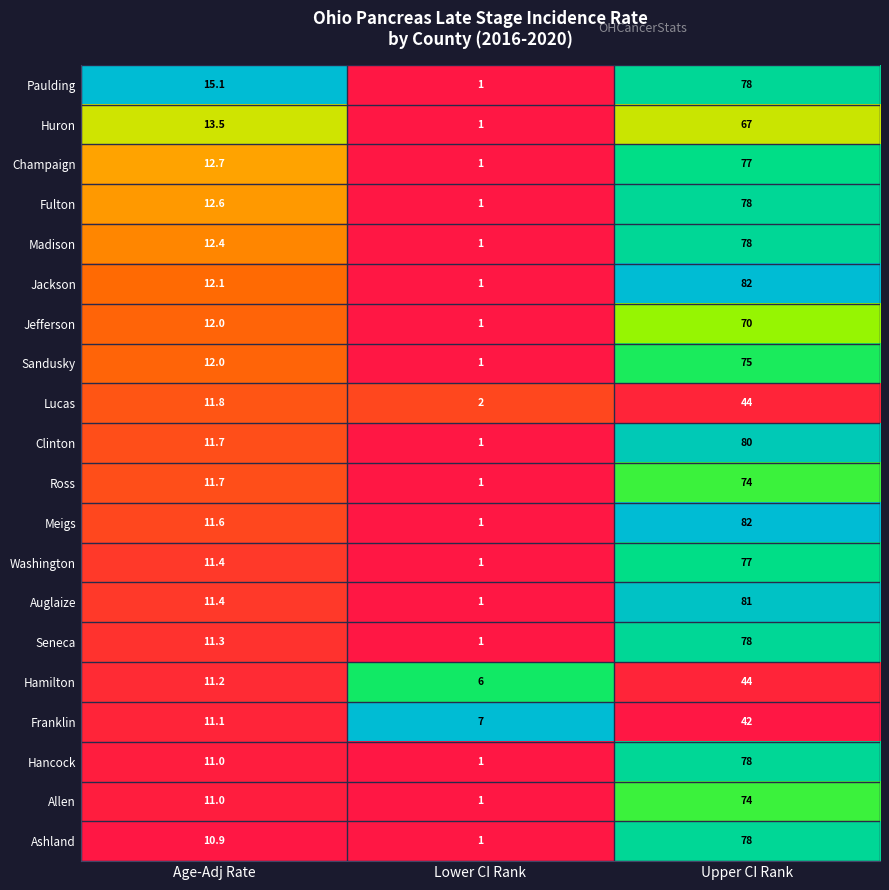

Which series has the largest total across all categories?

Jackson